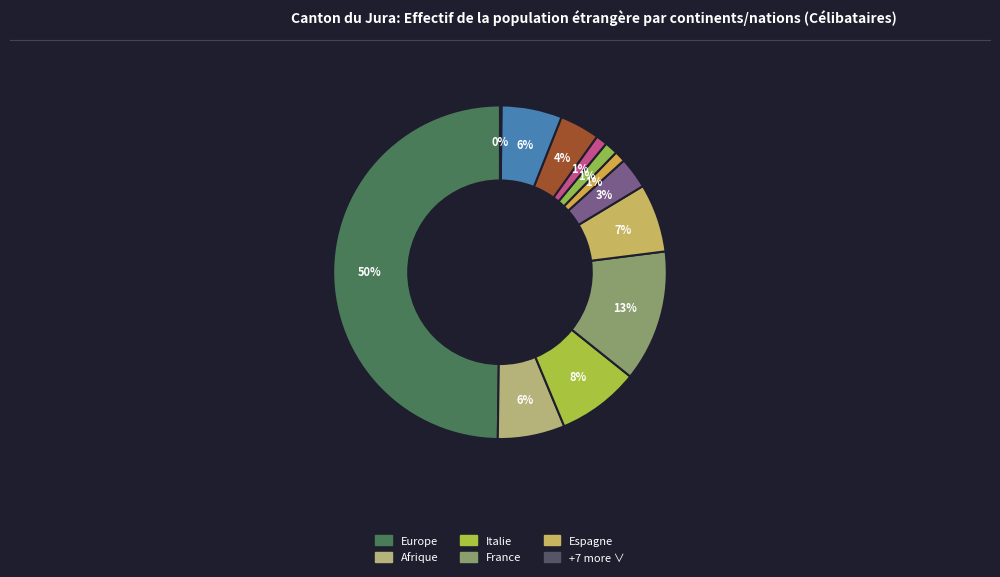

To the nearest percent, what is the average slice percentage?

8%